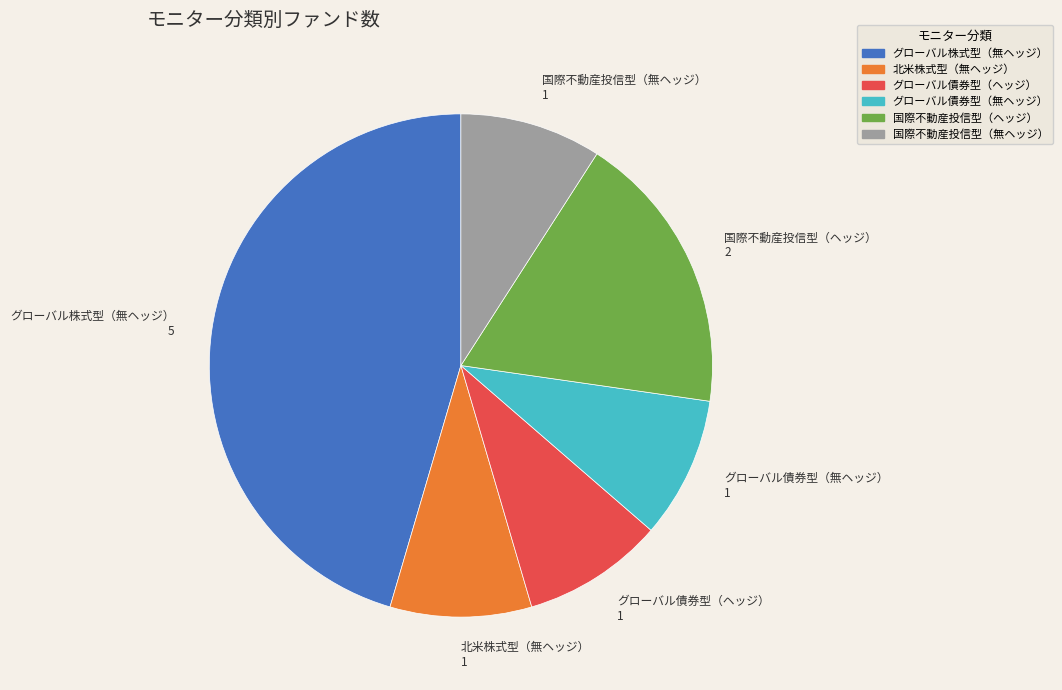

Does any single category account for the majority?

No